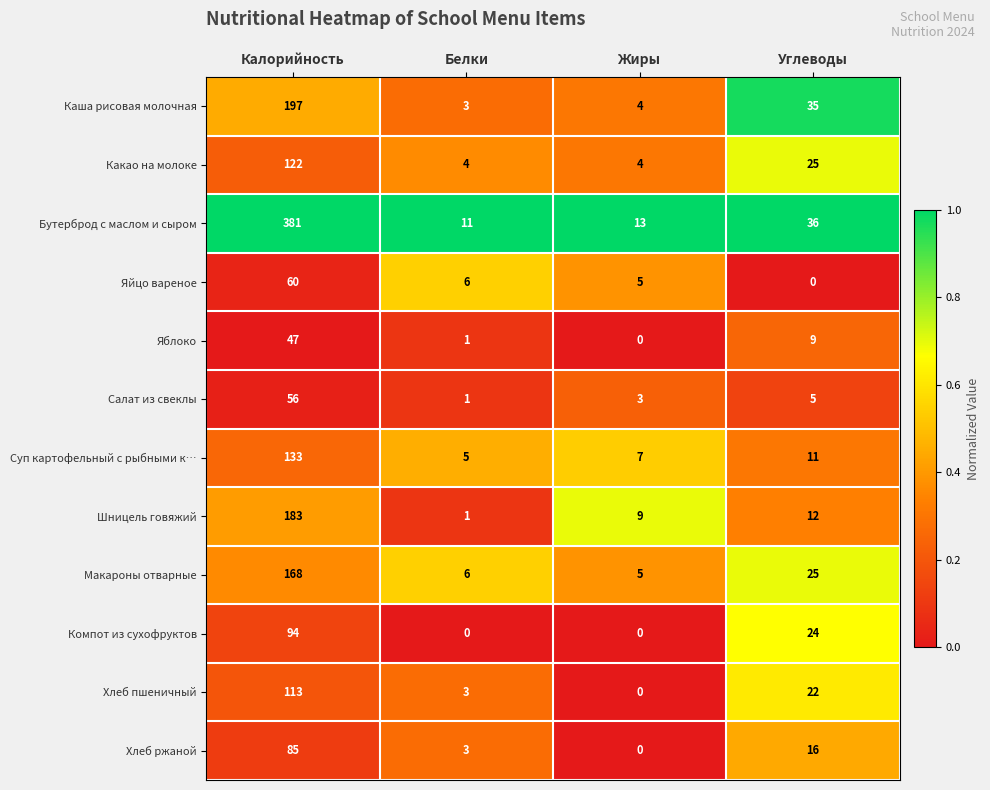

Is it true that Какао на молоке equals 11 at Углеводы?

False